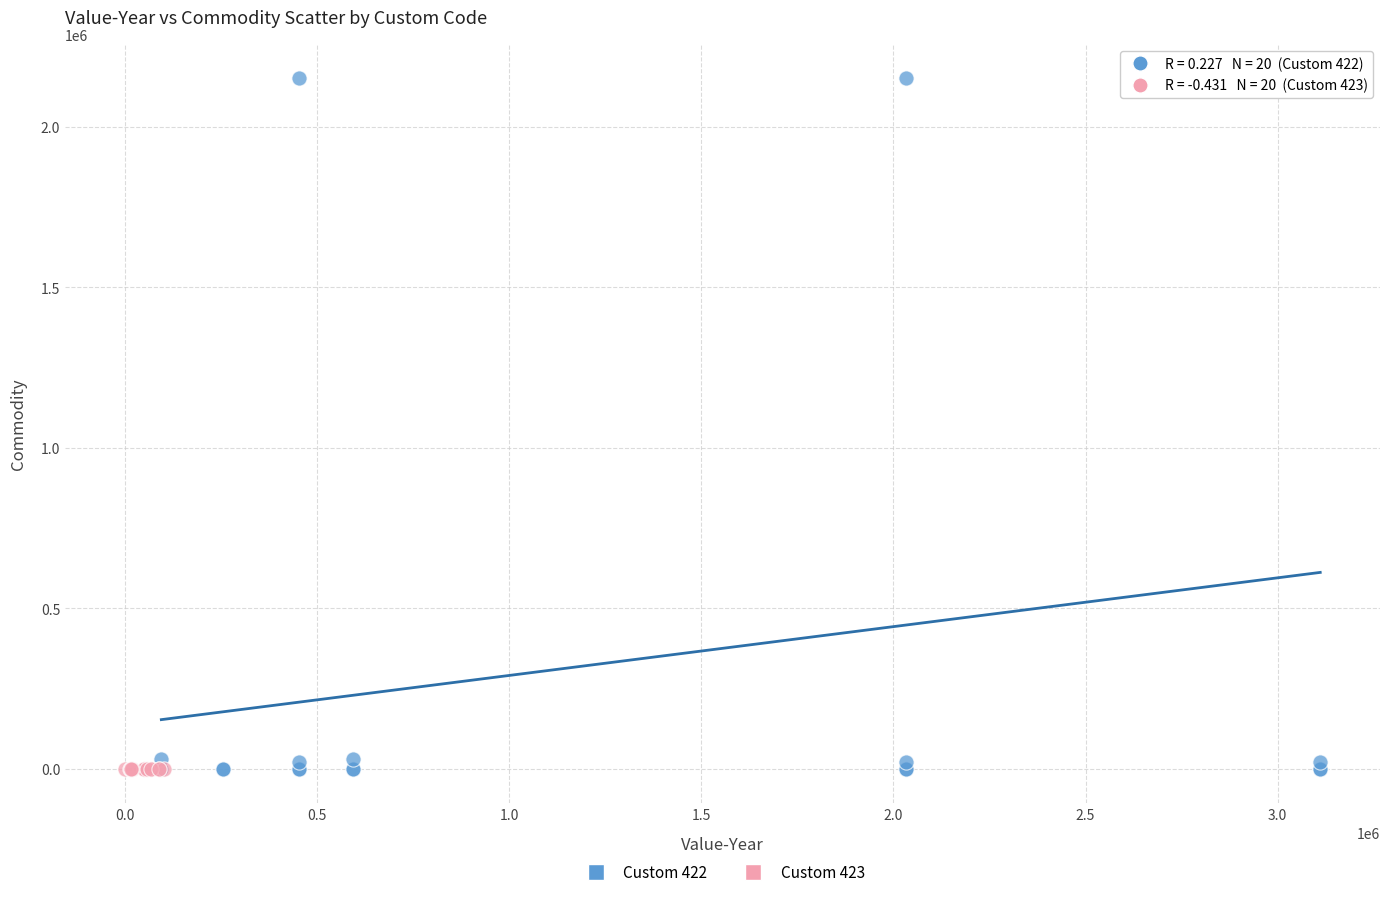

Which series has the largest Y range (max minus min)?

Custom 422